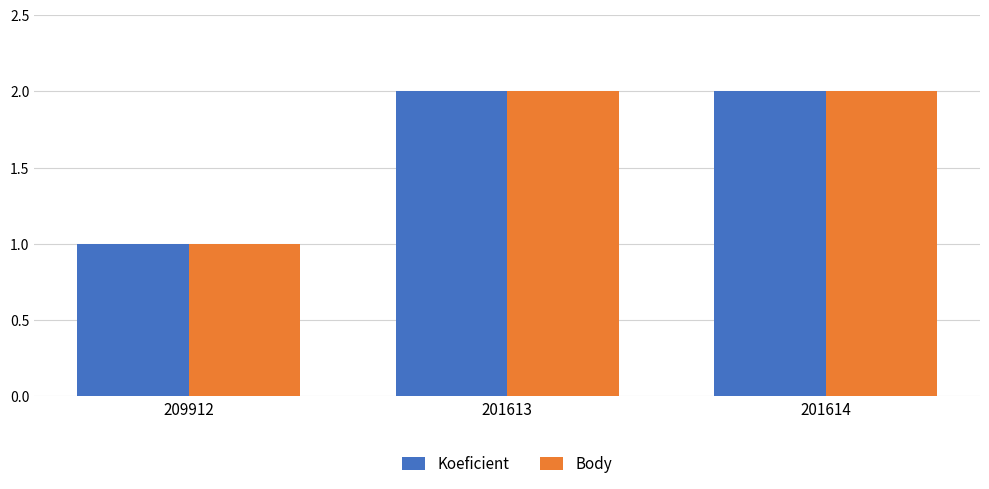

What is the approximate value of Body at 209912?

1